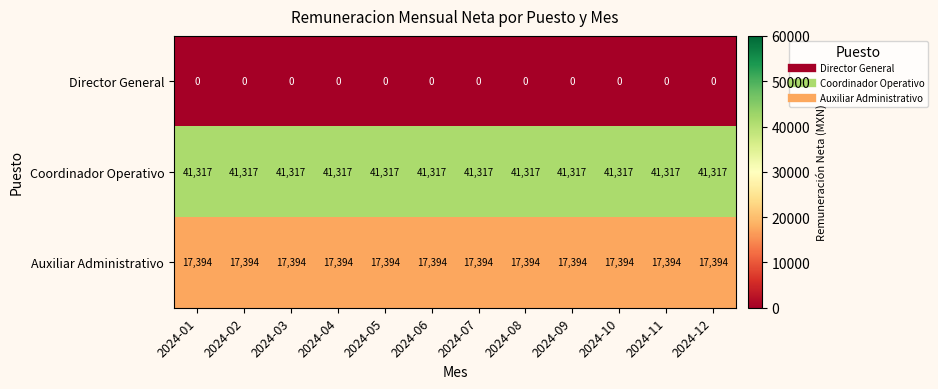

At 2024-11, list the series in order from largest to smallest.

Coordinador Operativo, Auxiliar Administrativo, Director General